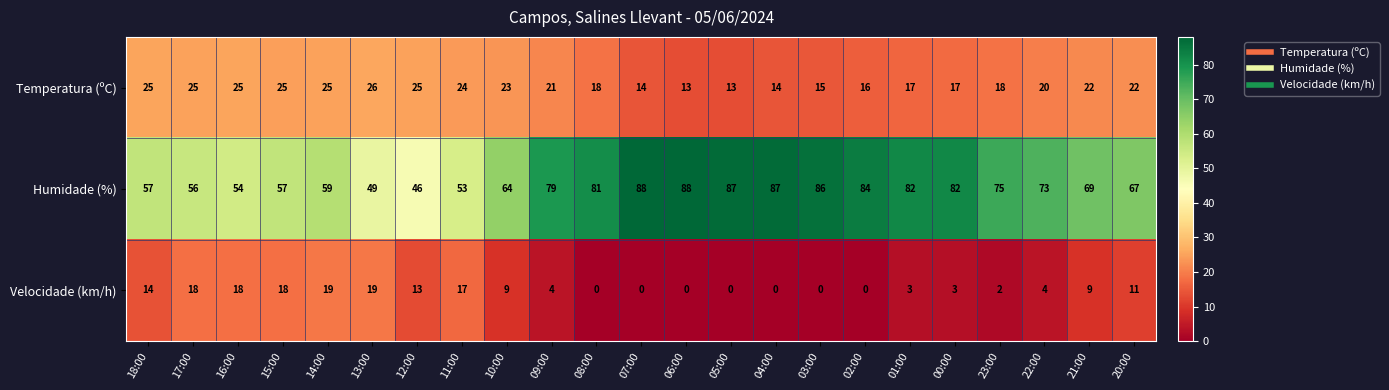

What is the sum of all Temperatura (ºC) values?

463